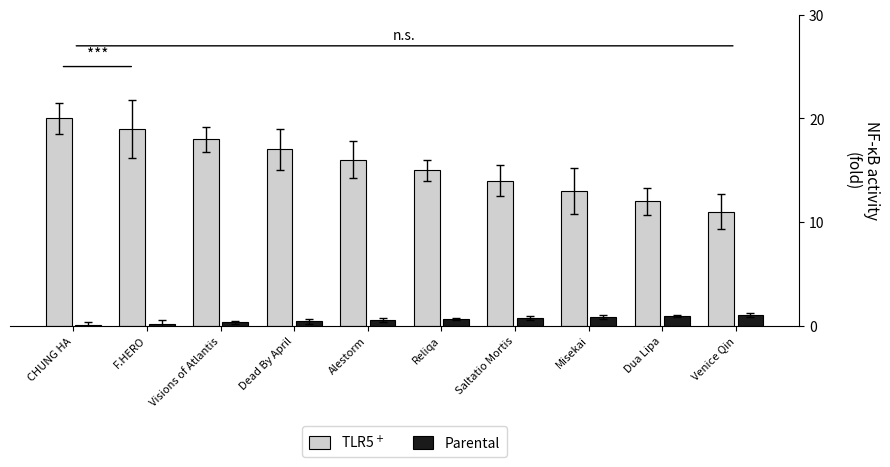

How many categories are shown in the chart?

10